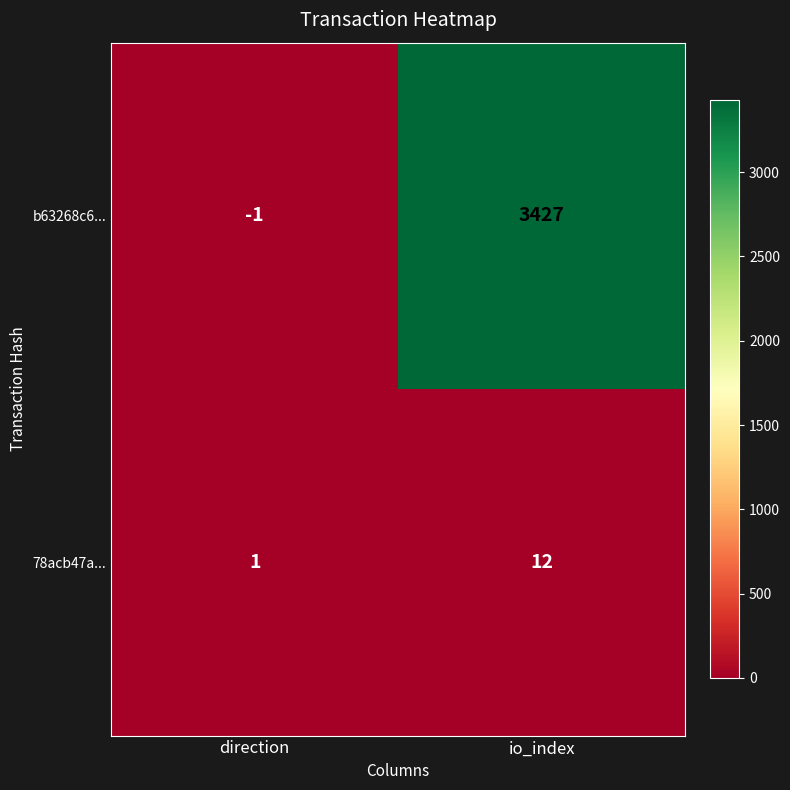

At which category is the sum across all series the highest?

io_index